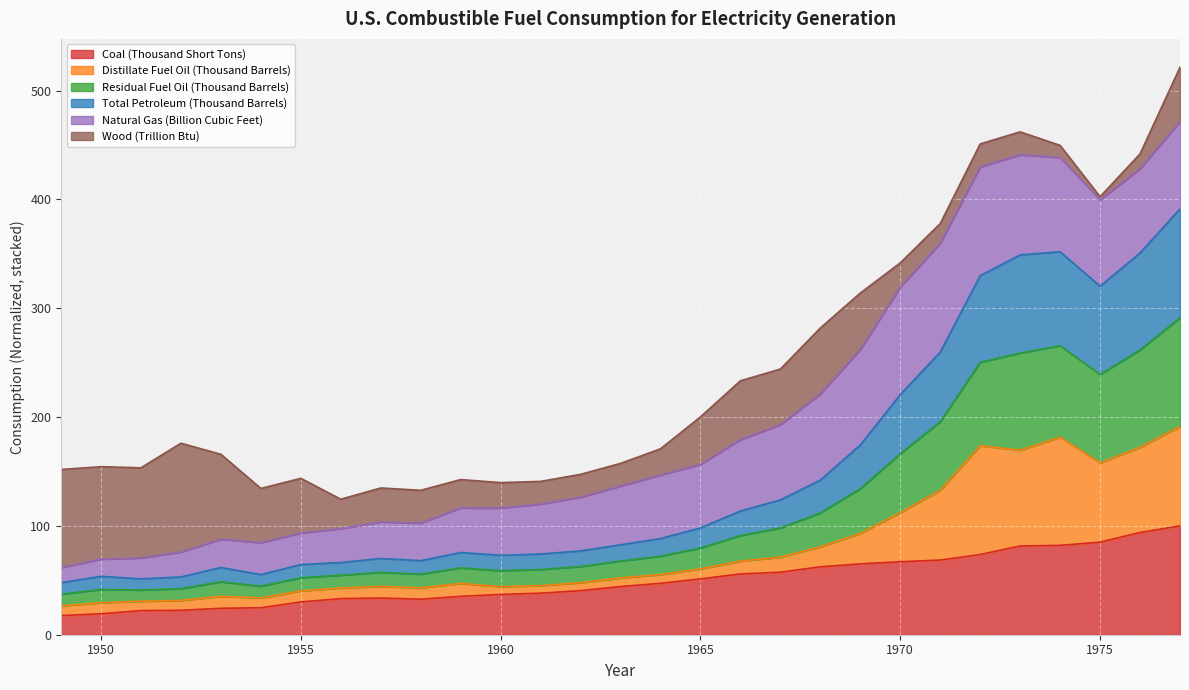

True or false: Coal (Thousand Short Tons) and Residual Fuel Oil (Thousand Barrels) cross at least once.

False